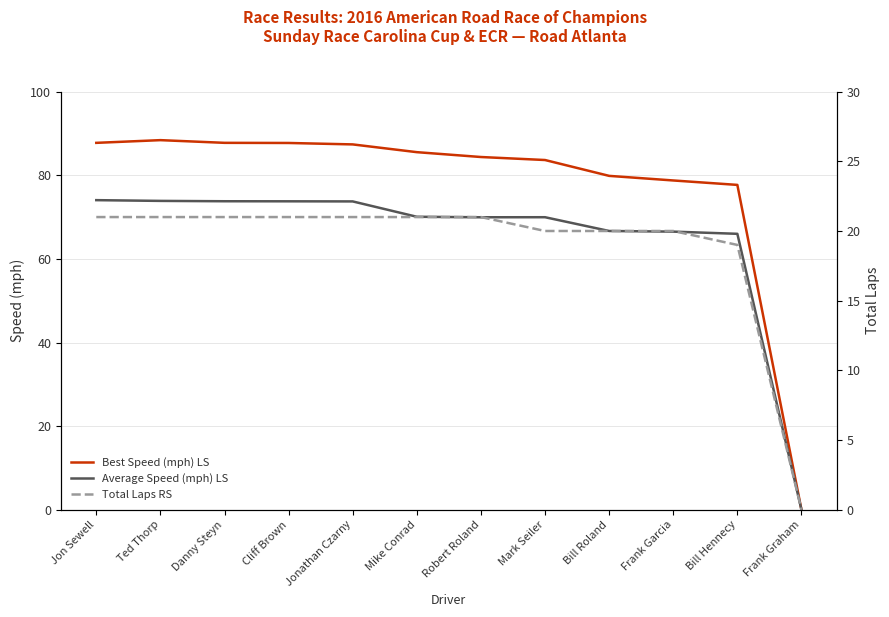

At how many categories does at least one series exceed 20?

11